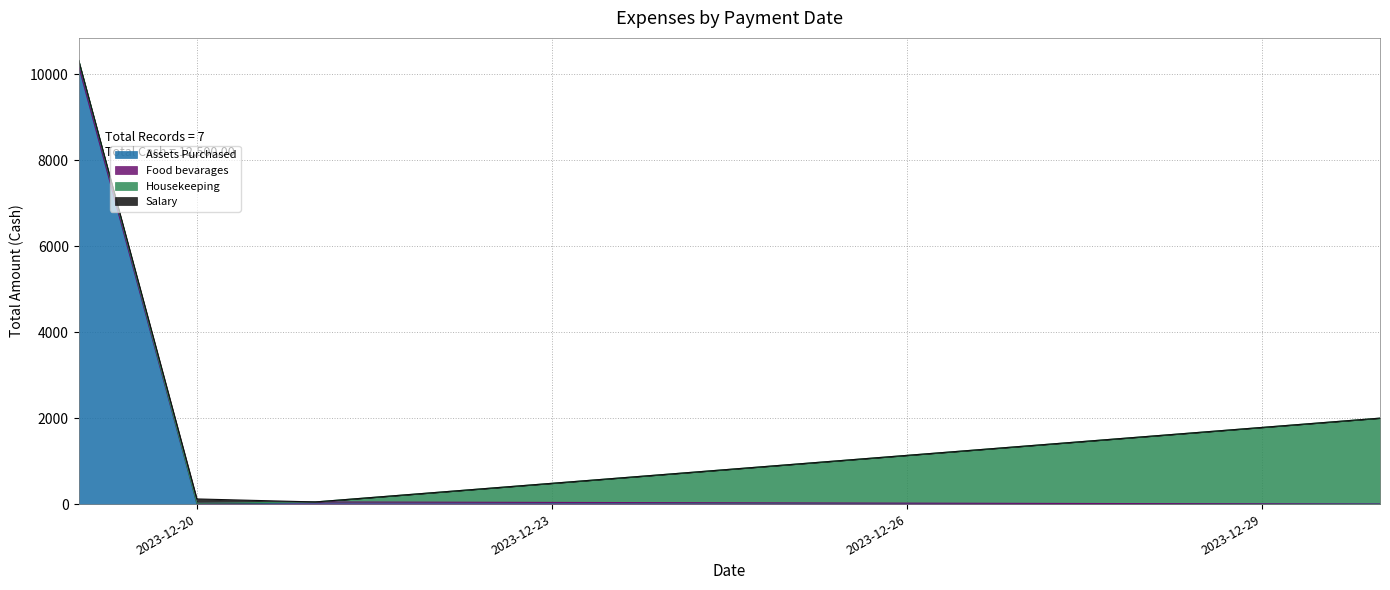

Reading right to left, what are all the values shown in this chart?

10000	200	2000	130	50	100	20